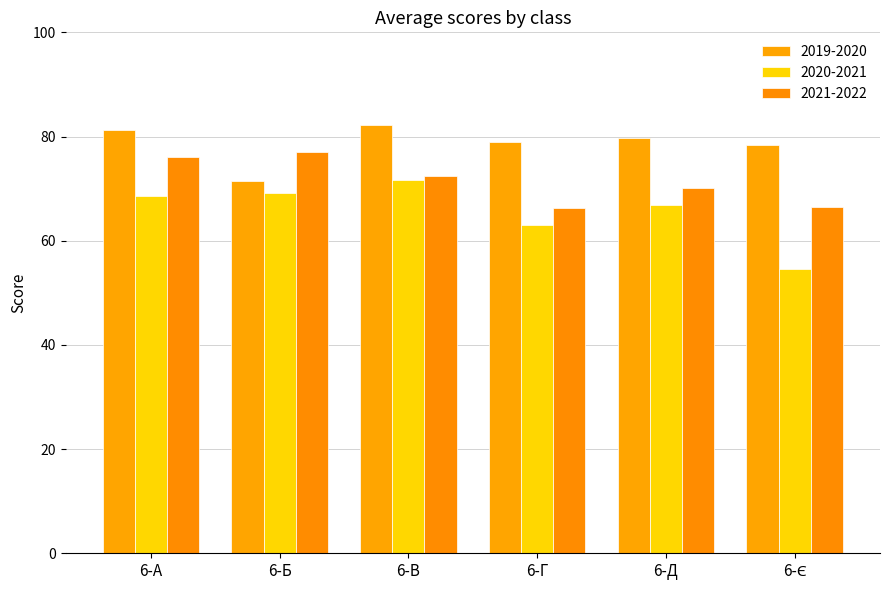

At which label does 2019-2020 reach its minimum?

6-Б